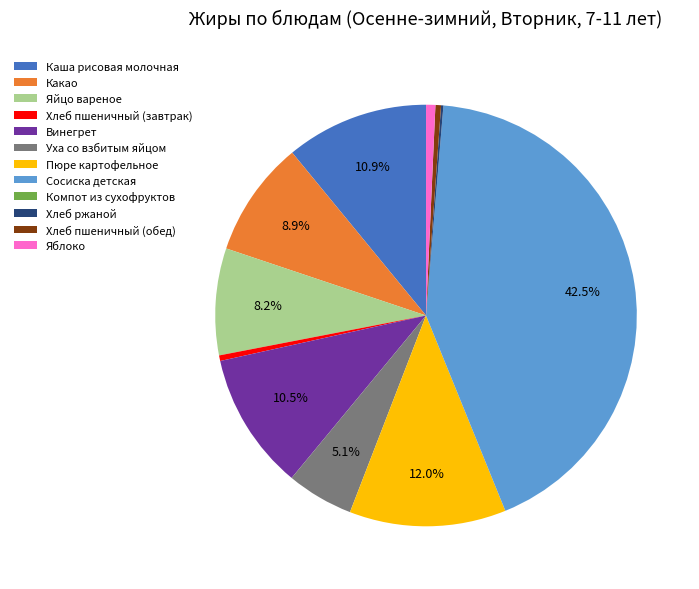

True or false: Яйцо вареное accounts for 21% of the total.

False